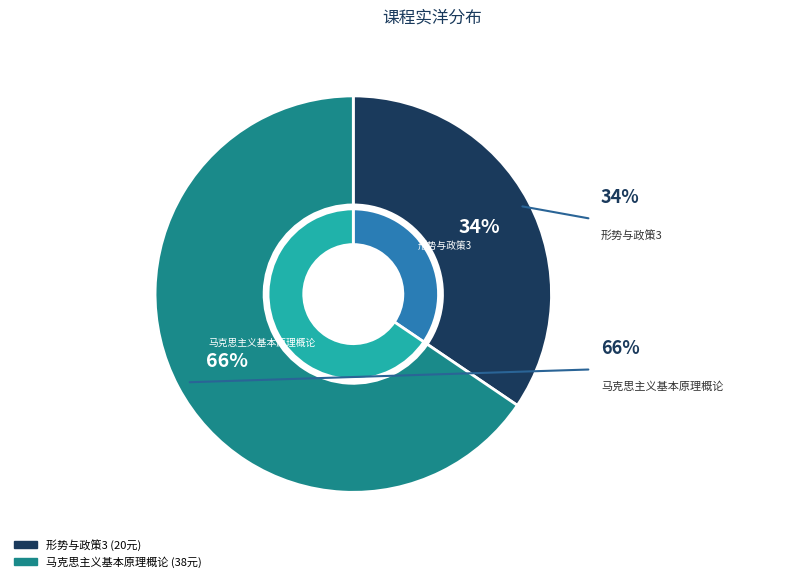

Rank the categories by value from lowest to highest.

形势与政策3, 马克思主义基本原理概论